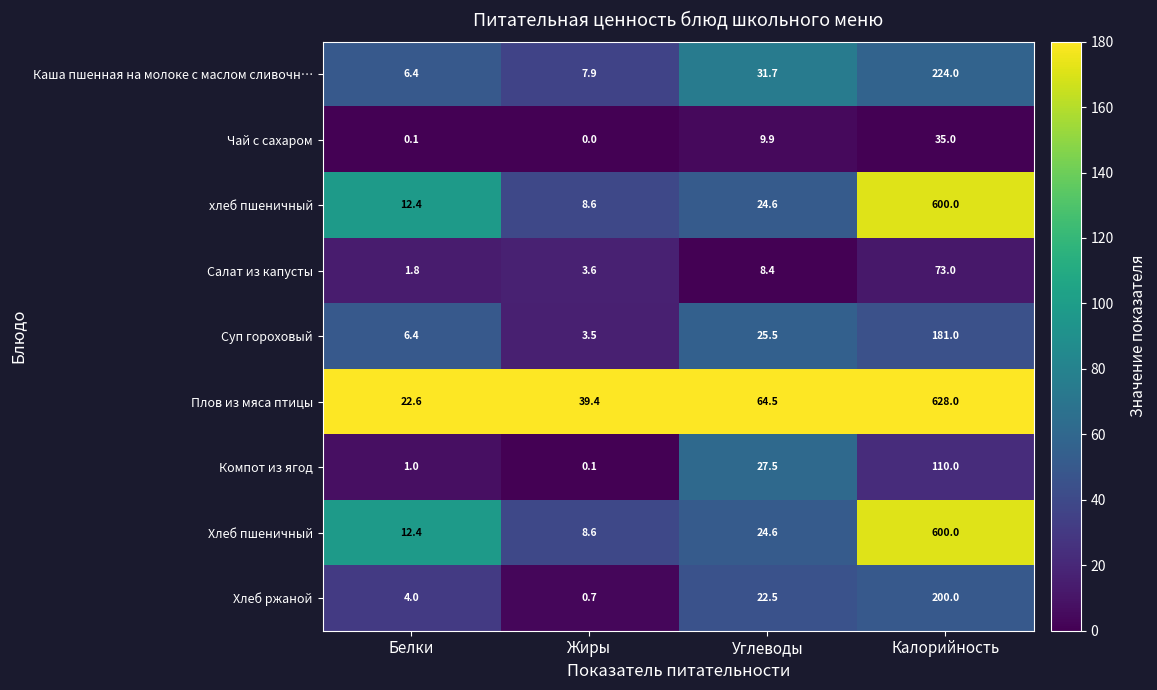

The Хлеб пшеничный series shows 24.6 at Углеводы. True or false?

True